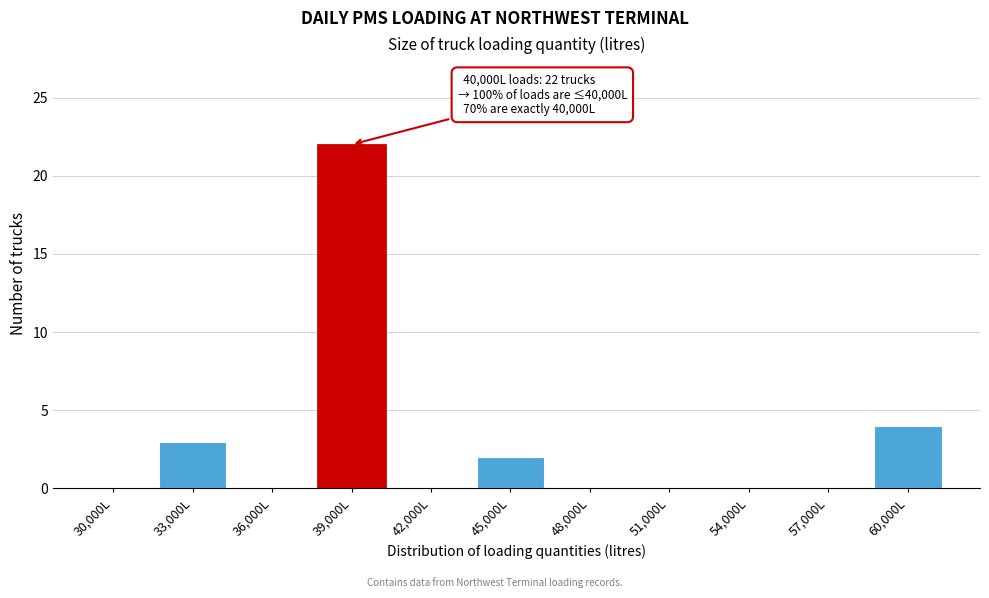

Reading right to left, transcribe all the data shown in this chart.

60,000L=4	57,000L=0	54,000L=0	51,000L=0	48,000L=0	45,000L=2	42,000L=0	39,000L=22	36,000L=0	33,000L=3	30,000L=0